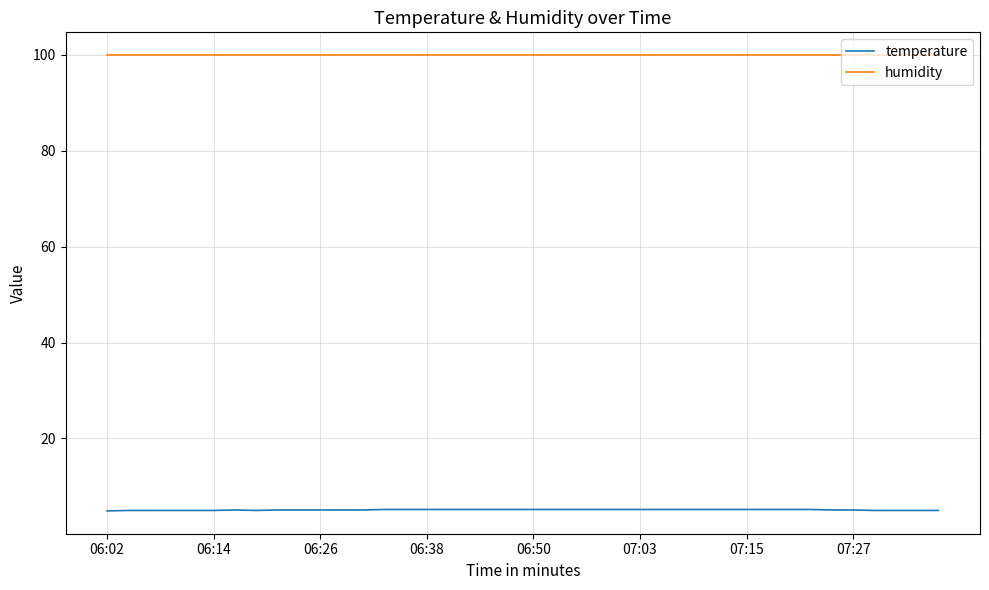

True or false: humidity and temperature intersect in this chart.

False